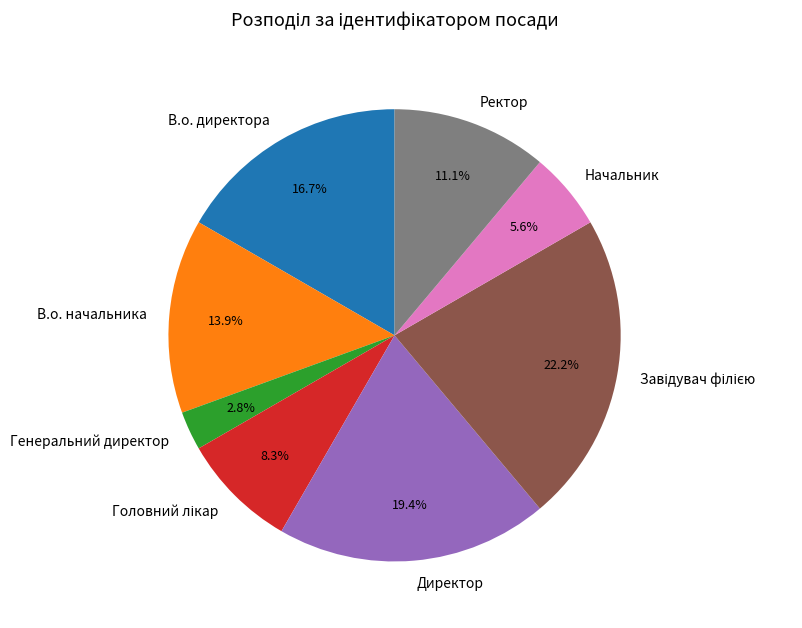

What is the ratio of the value at В.о. начальника to the value at Начальник?

2.5